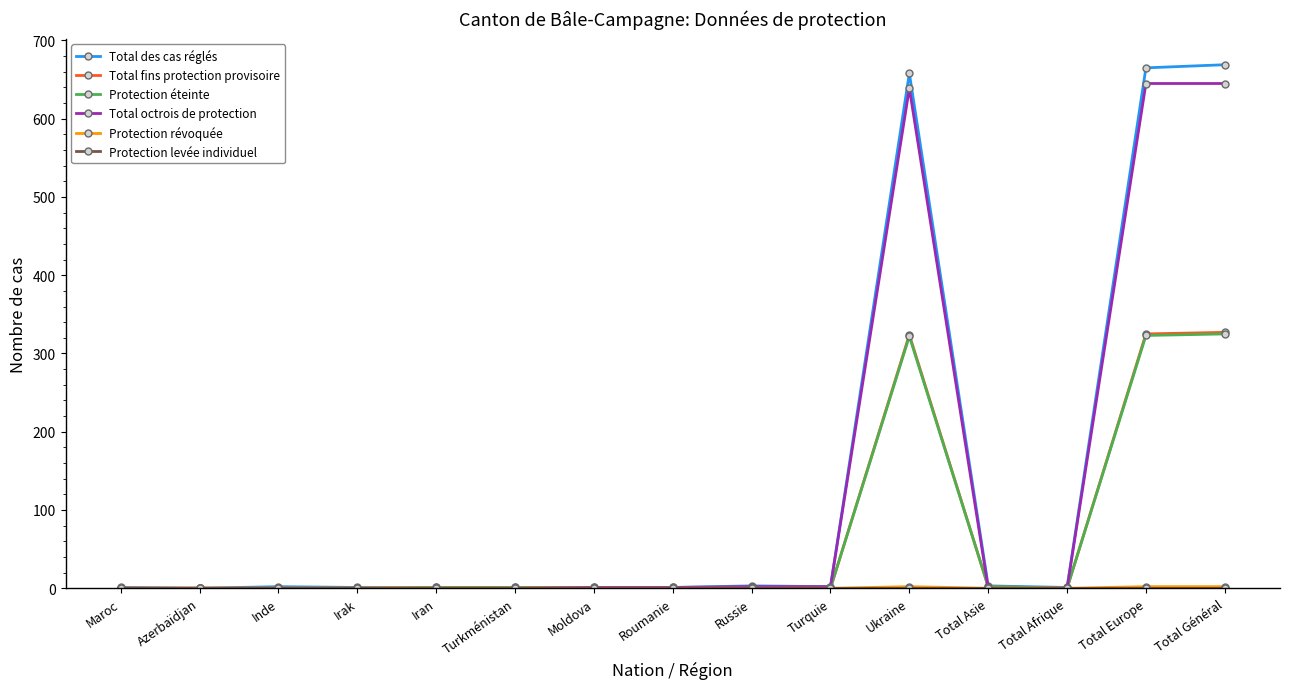

True or false: Protection éteinte has a value of 0 at Irak.

True